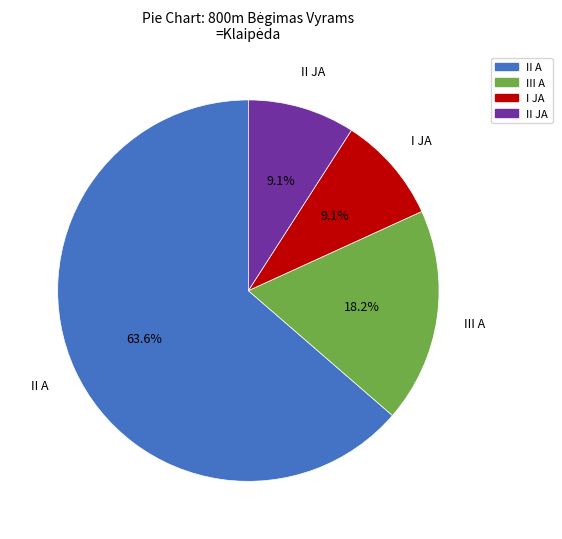

Is there a majority slice in this chart?

Yes